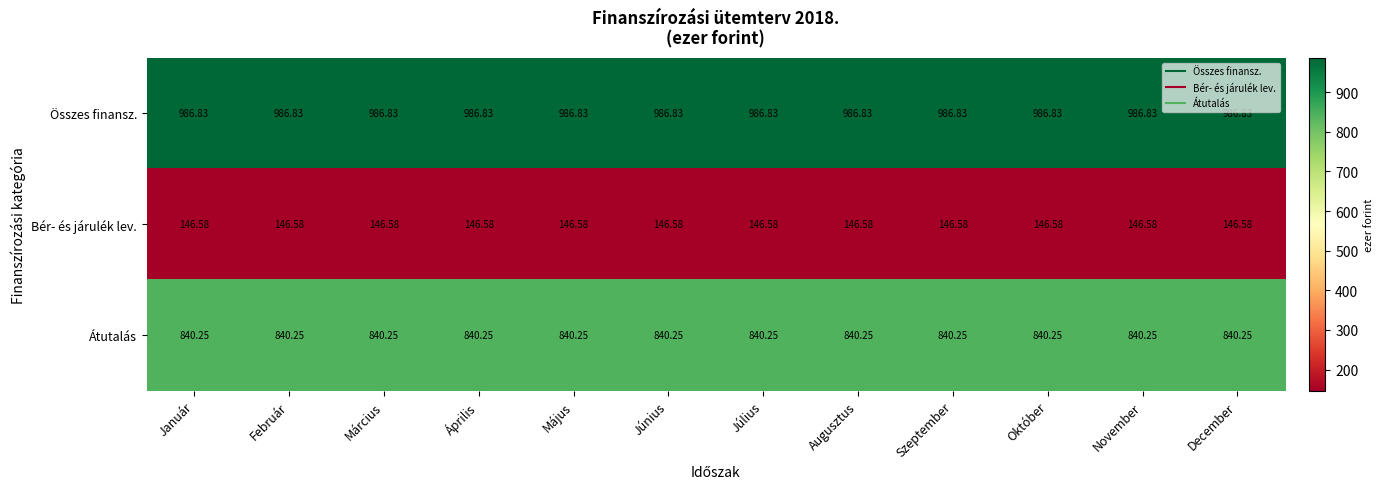

Which series has the largest total across all categories?

Összes finansz.